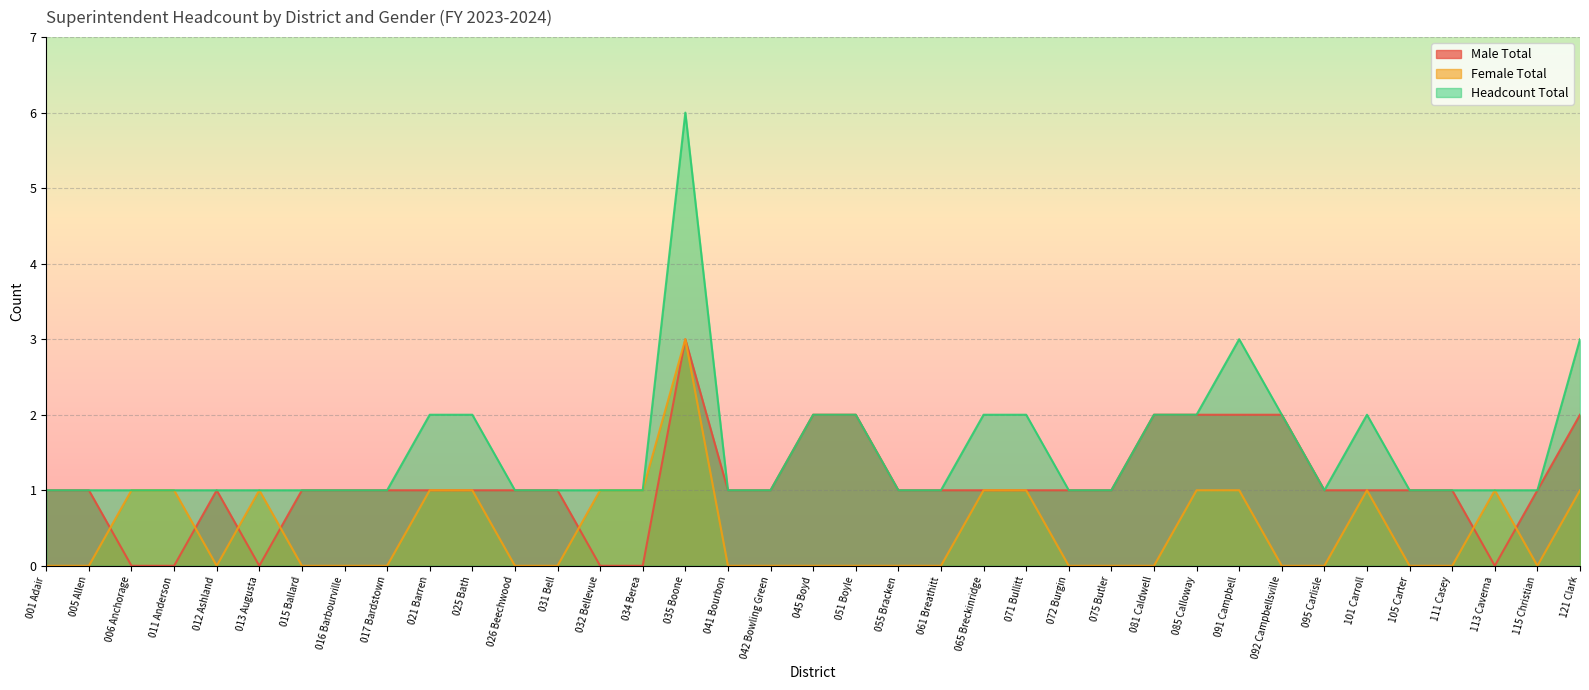

At 005 Allen, list the series in order from smallest to largest.

Female Total, Male Total, Headcount Total